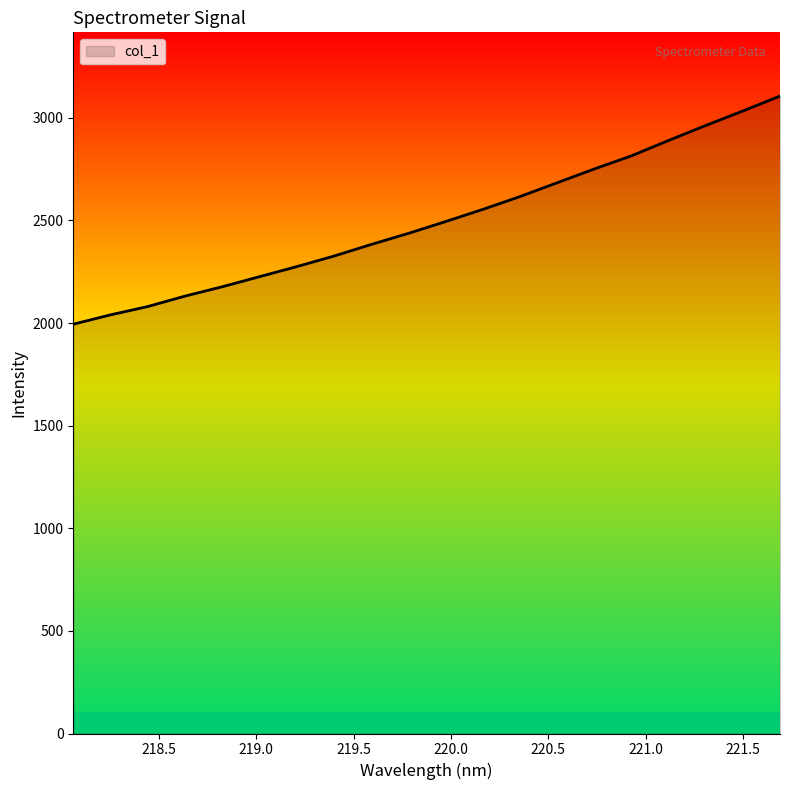

What is the difference between the maximum and minimum values?

1111.7